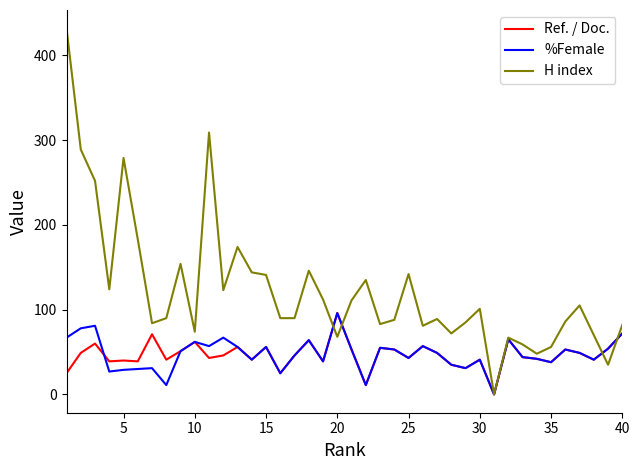

Does the chart have visible grid lines?

No